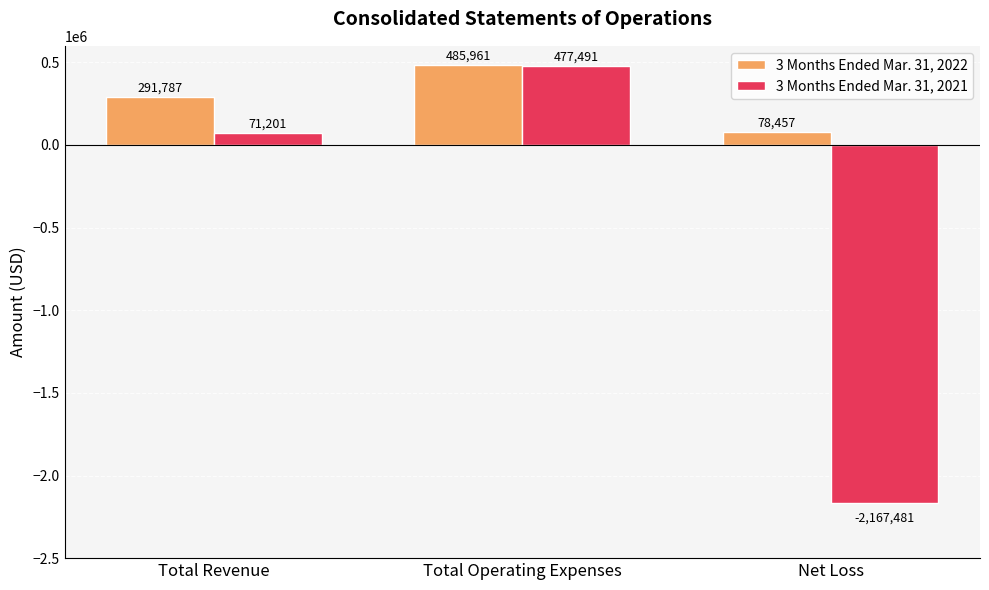

What is the value of the 3 Months Ended Mar. 31, 2022 bar at the 1st from the left?

291787